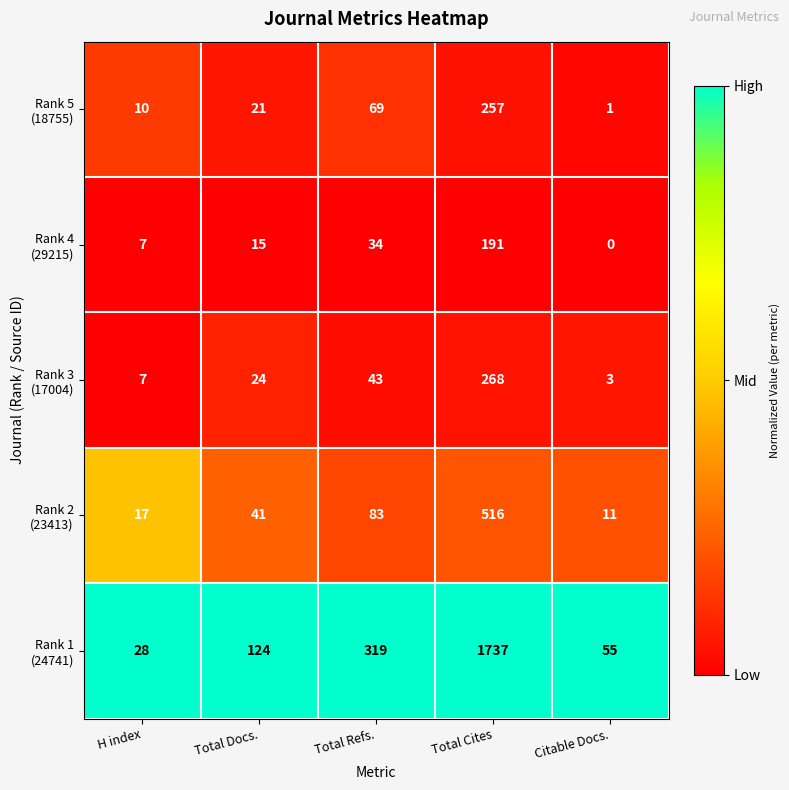

What is the greatest value displayed?

1737